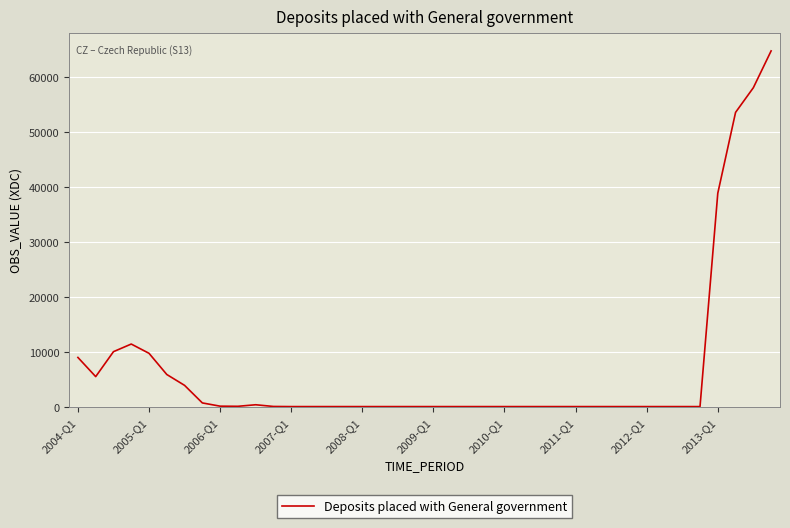

What is the difference between the maximum and minimum values?

64671